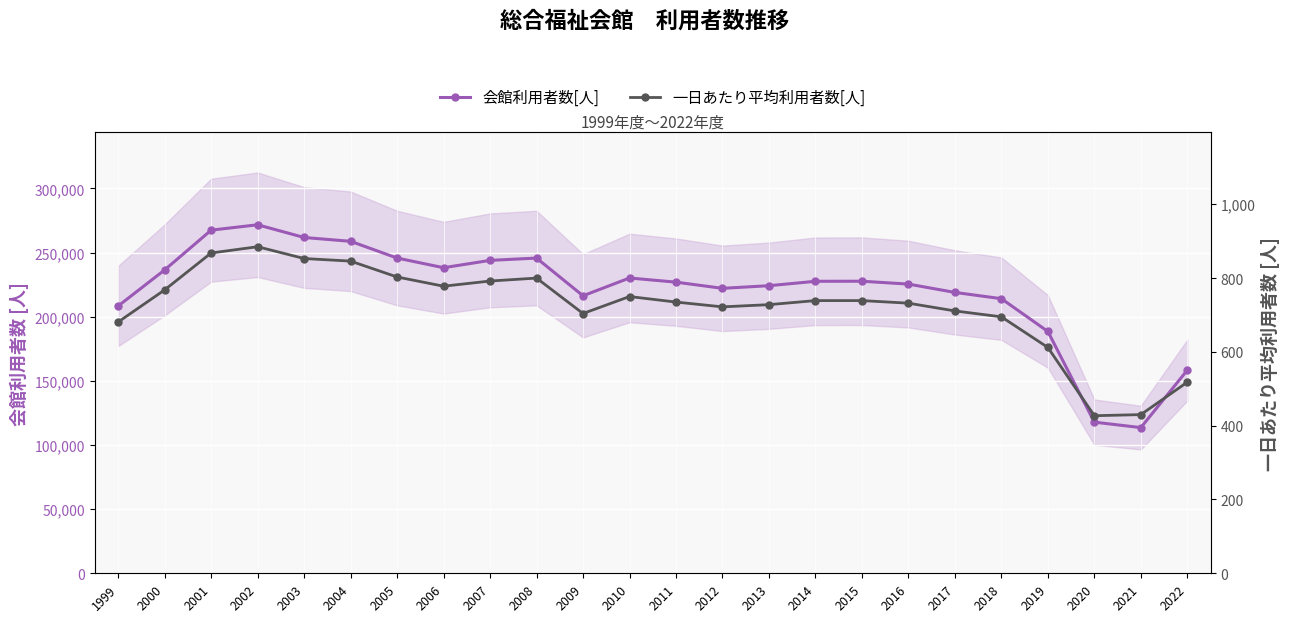

What is the sum of the 会館利用者数[人] values at 2022 and 2012?

380461